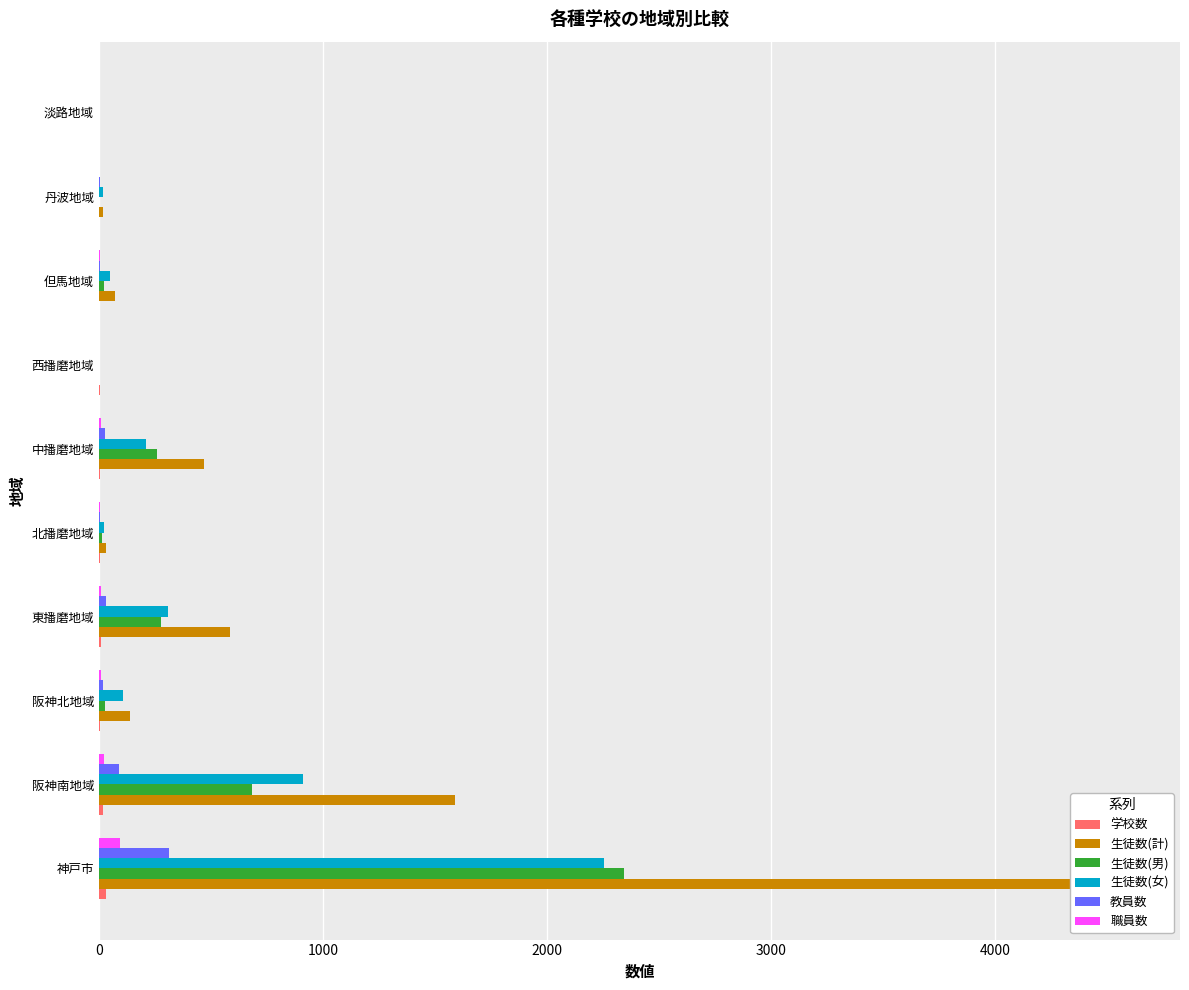

What position from the left is 阪神北地域?

3